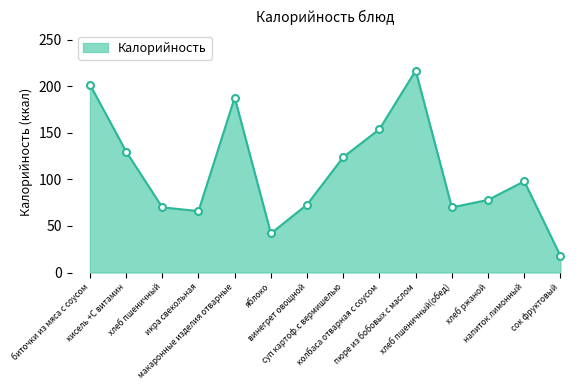

What is the greatest value displayed?

217